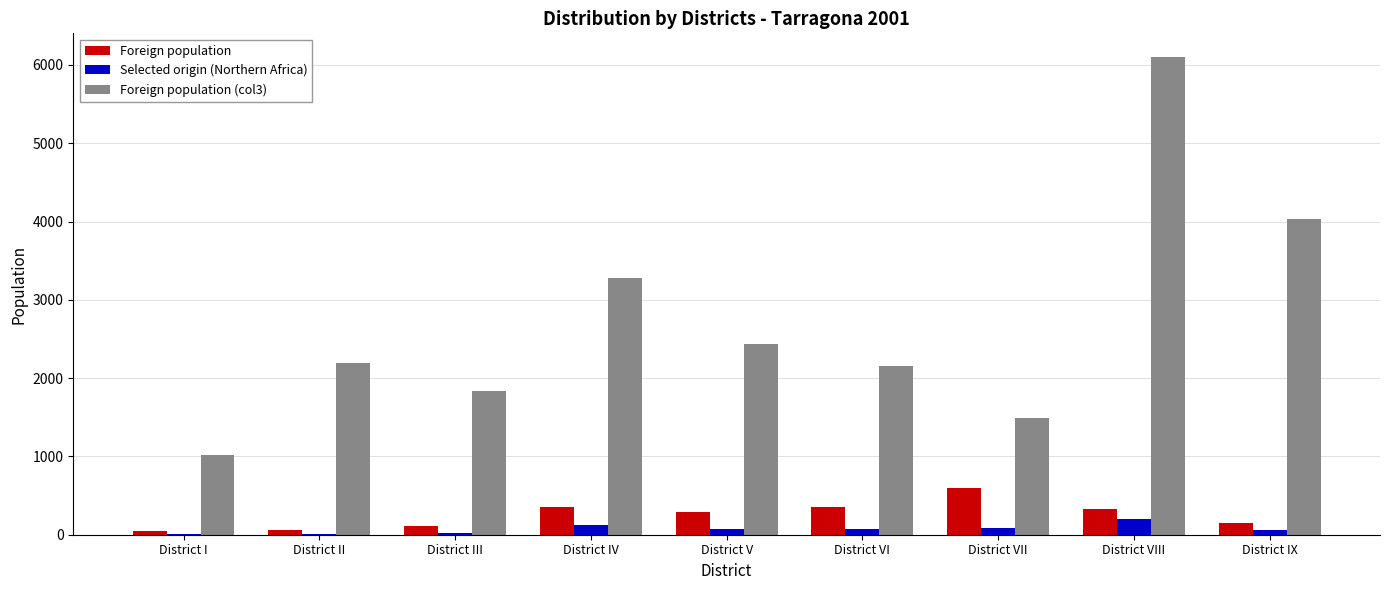

Is it true that Foreign population (col3) equals 9670 at District VIII?

False